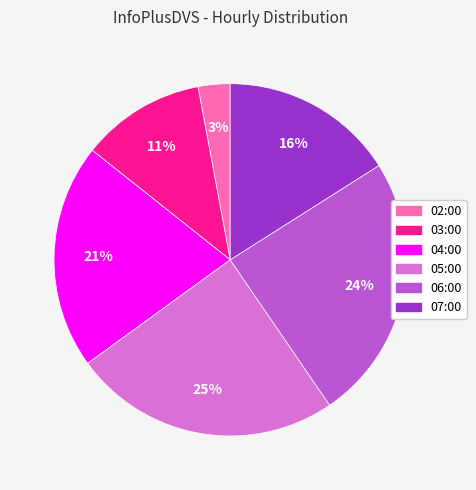

To the nearest percent, what percentage of the pie is 05:00?

25%